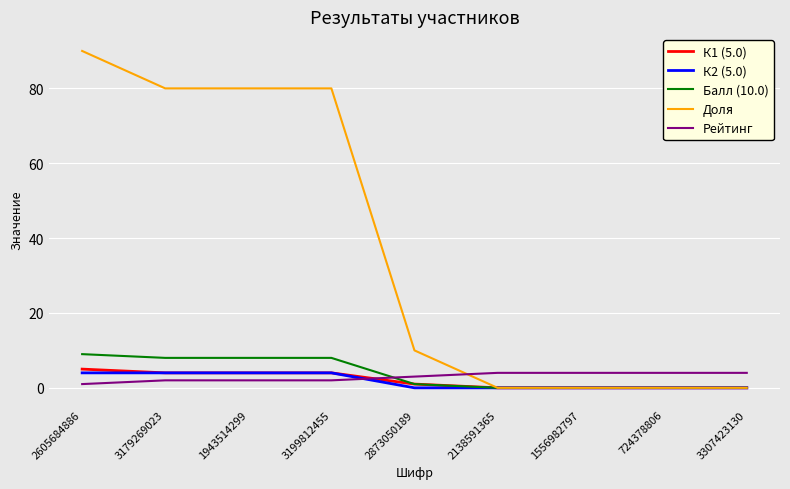

Count the К1 (5.0) values in the range 0 to 4.

8